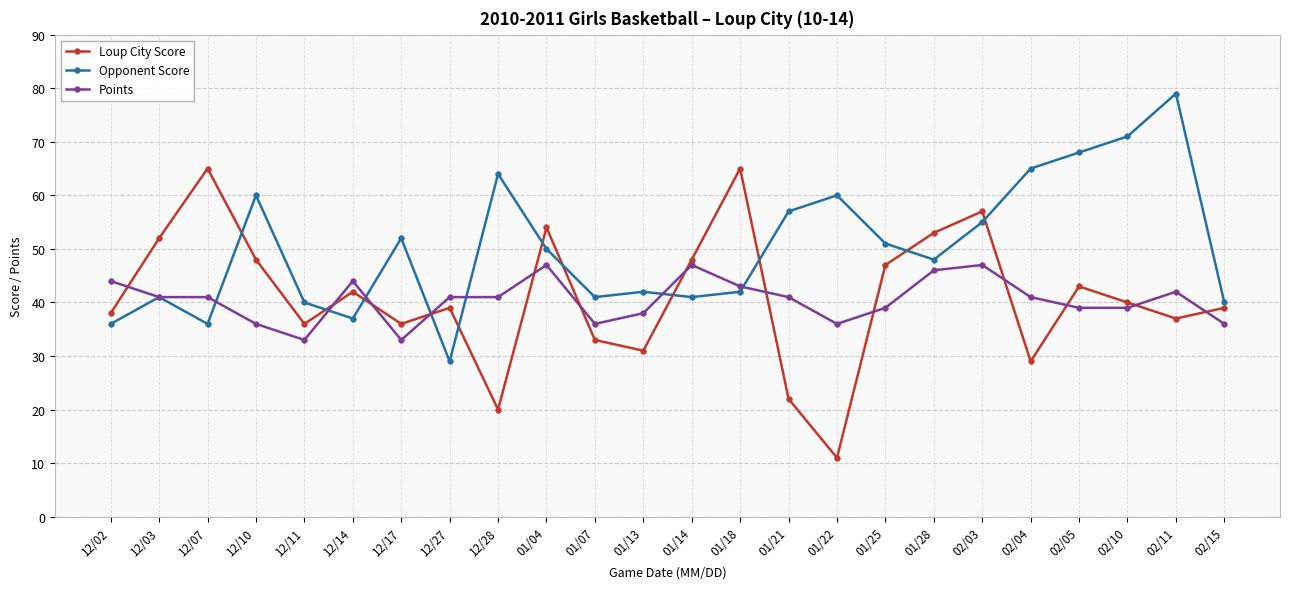

Where does the Loup City Score series first go above 40?

12/03